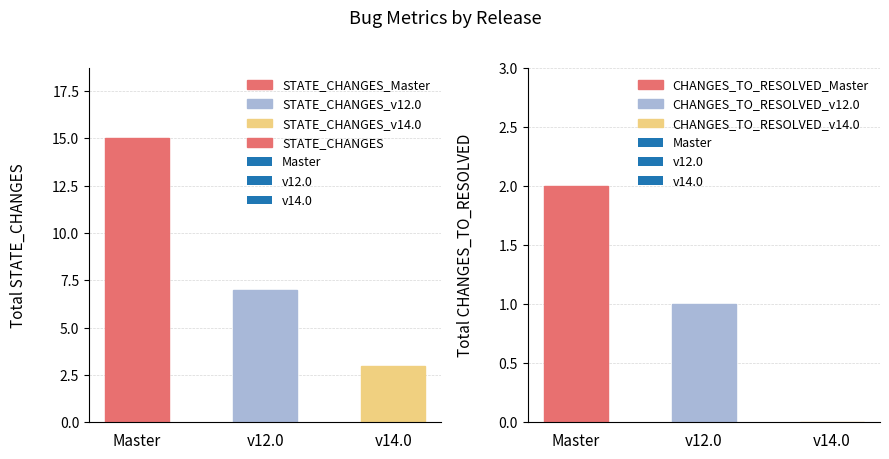

Between v14.0 and Master, which is larger?

Master